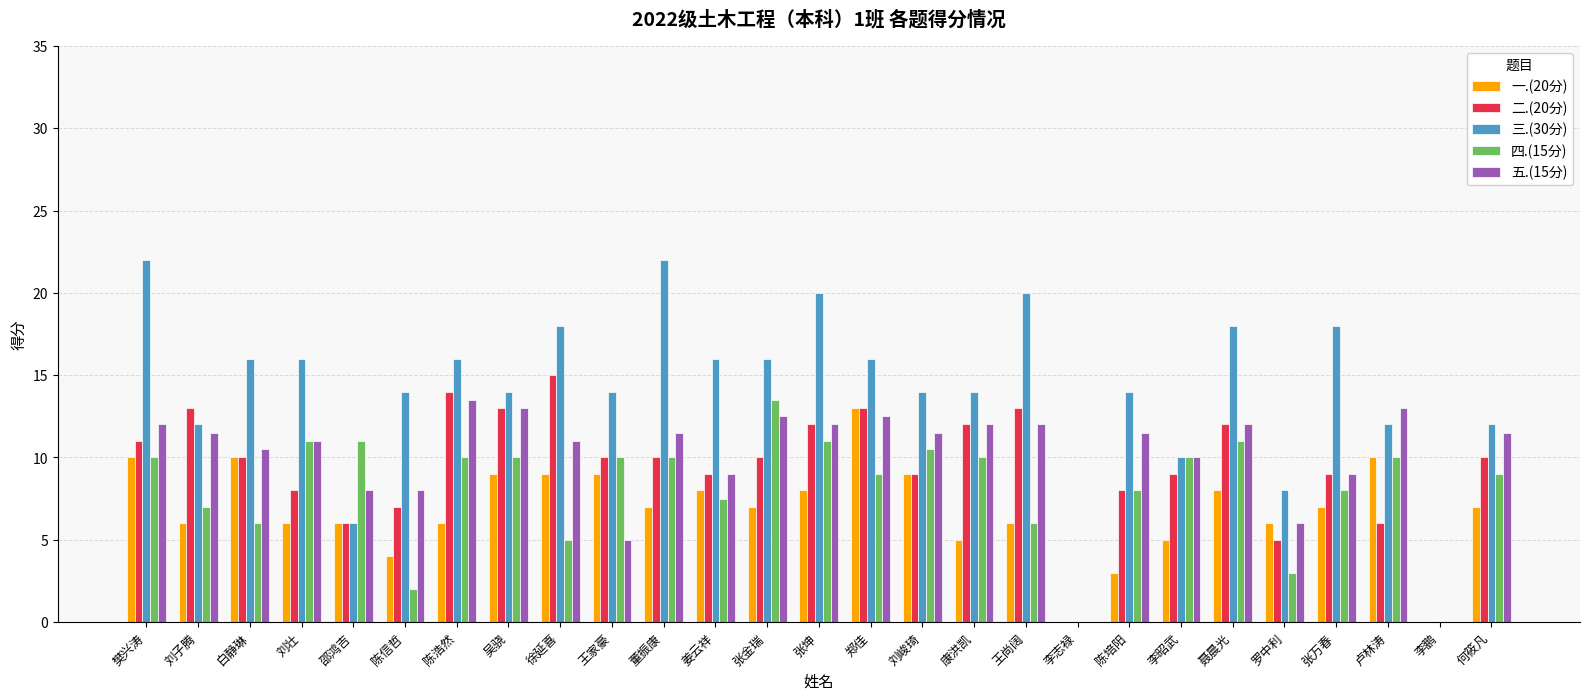

What is the highest value of the 三.(30分) series?

22.0